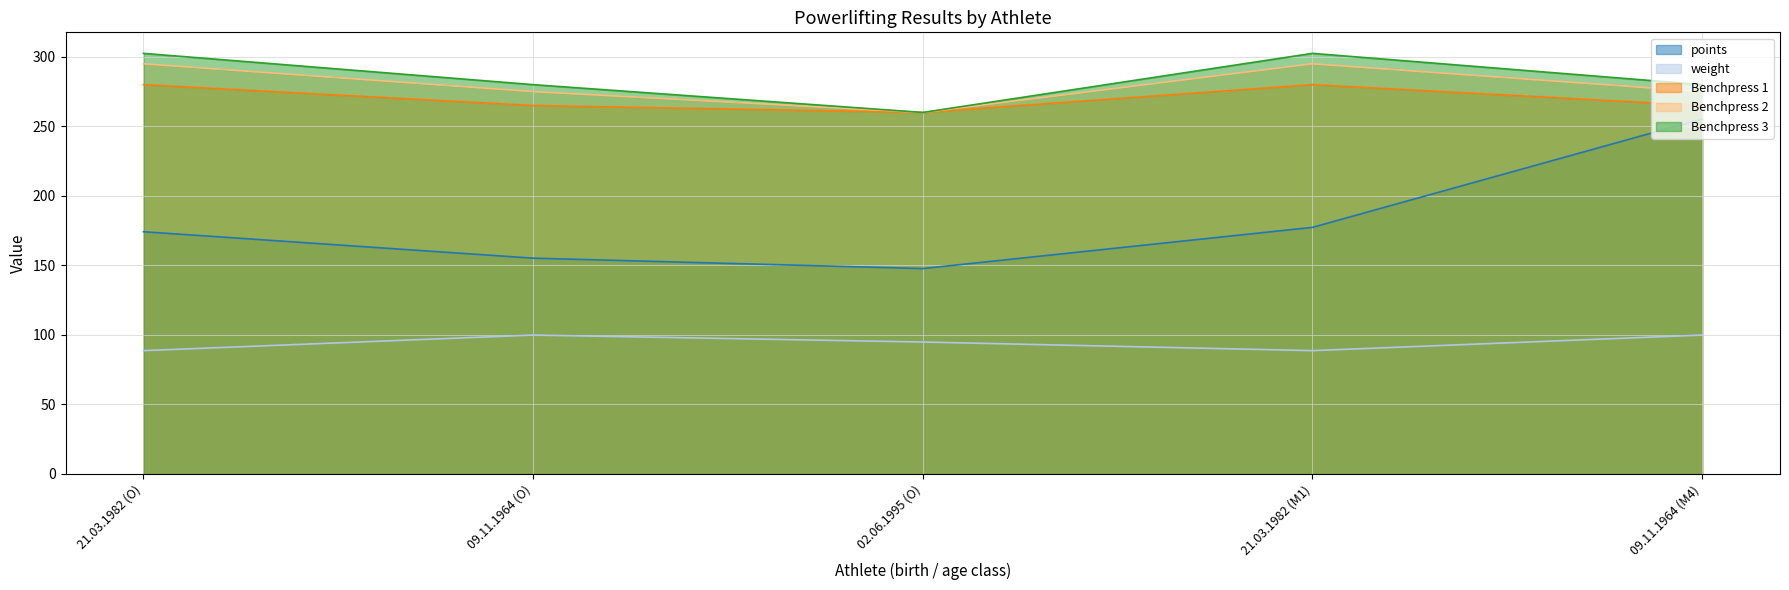

Which category has the highest value across all series?

21.03.1982 (O)